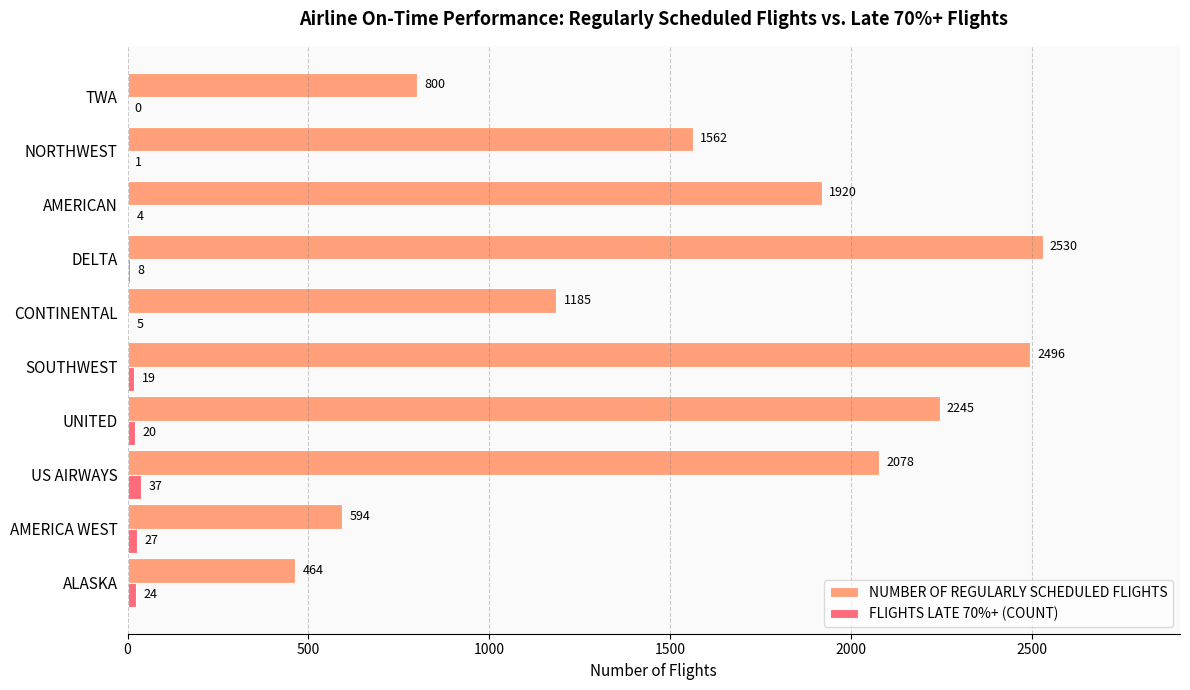

What is the greatest value displayed?

2530